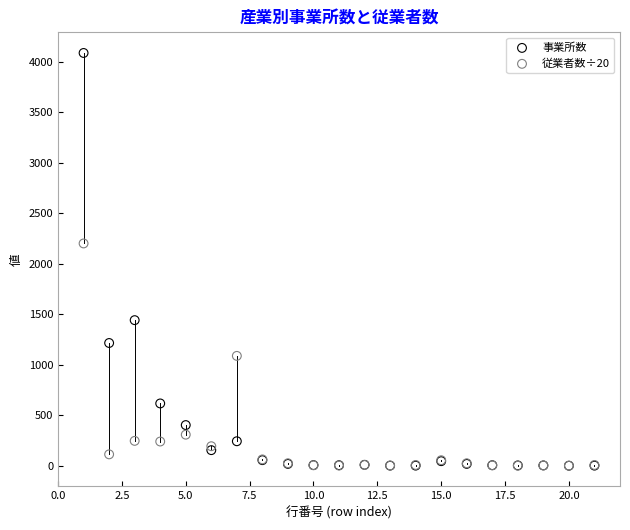

In the 事業所数 series, what Y value is closest to 2044?

1443.0